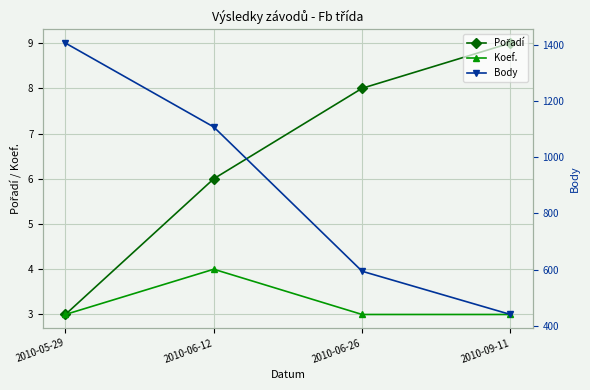

Does the chart have visible grid lines?

Yes